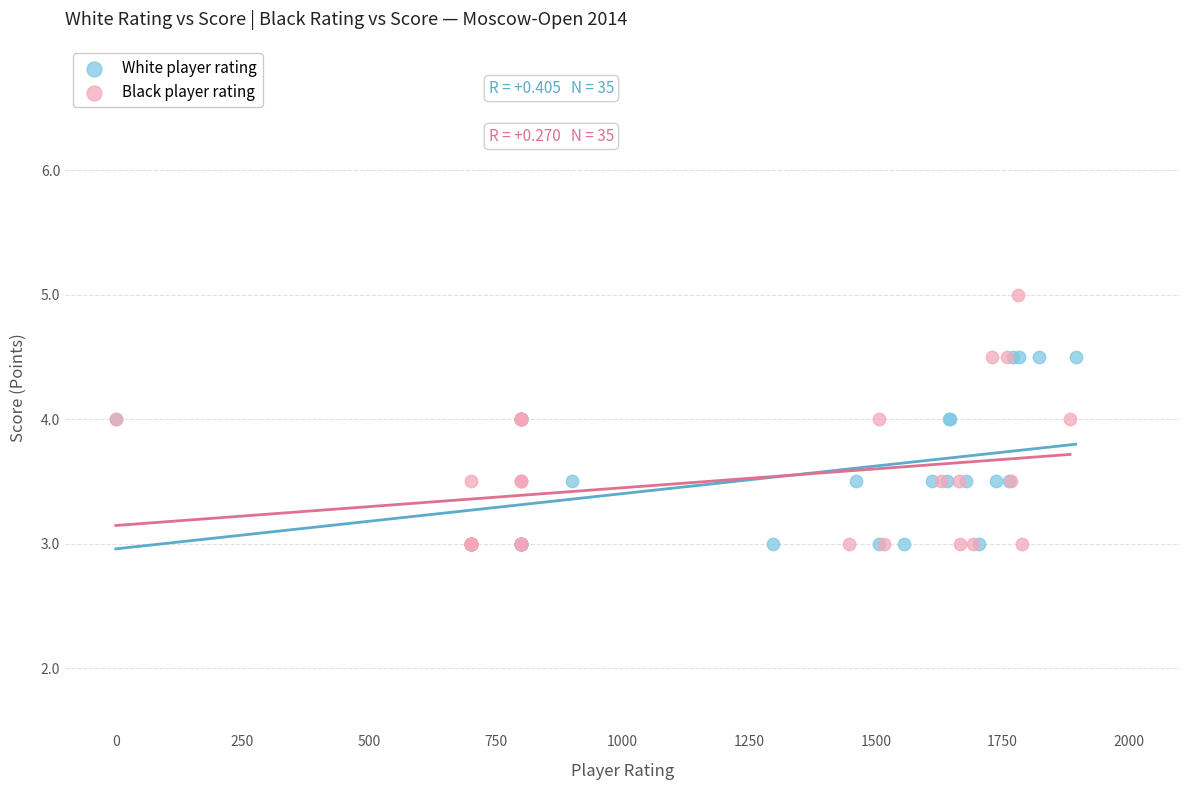

Which series reaches the maximum Y coordinate?

Black player rating